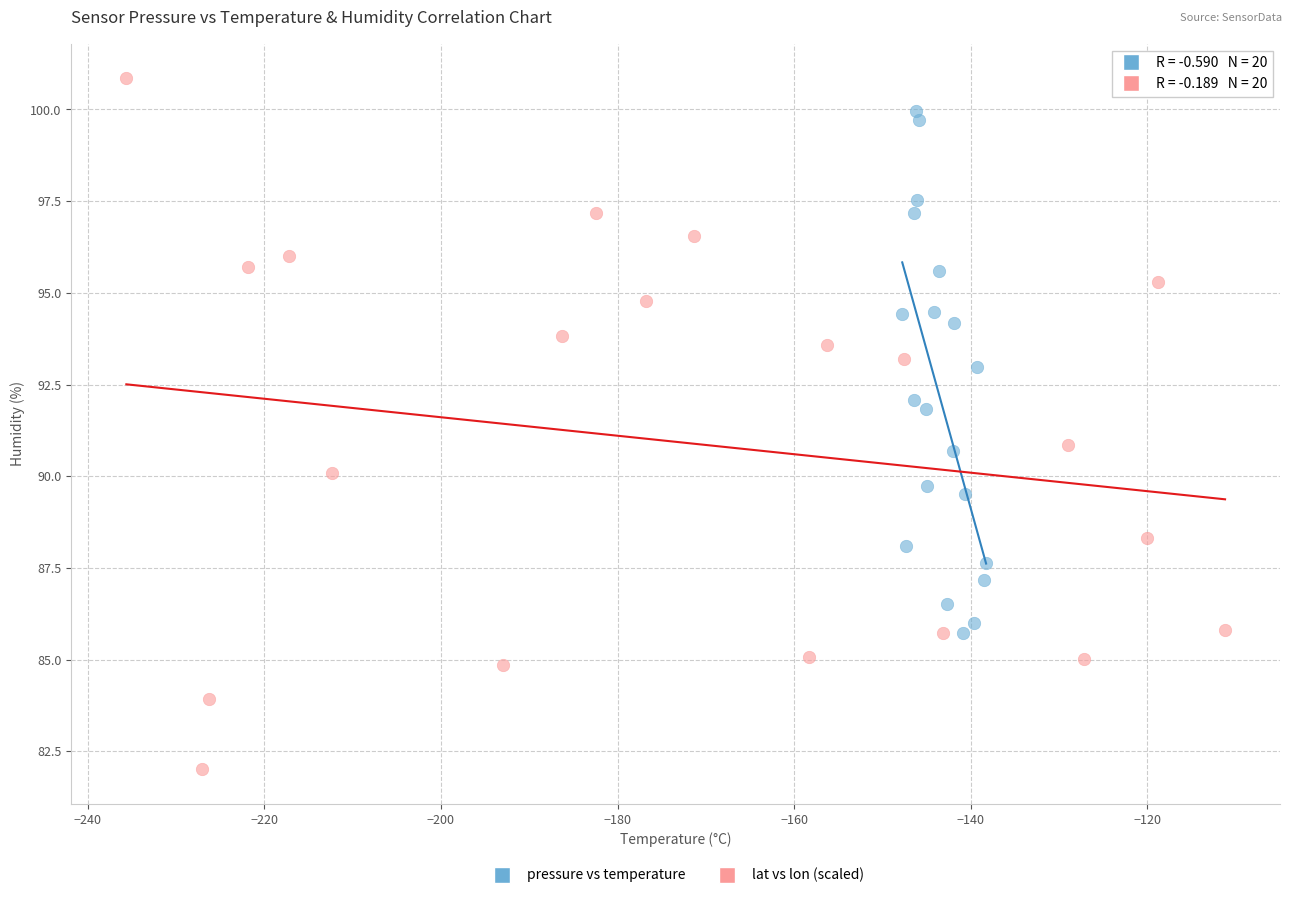

Which series has the widest spread of Y values?

lat vs lon (scaled)